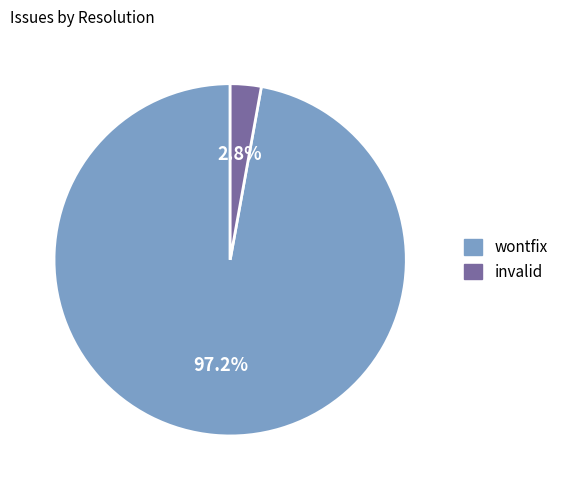

How many segments does this pie chart have?

2